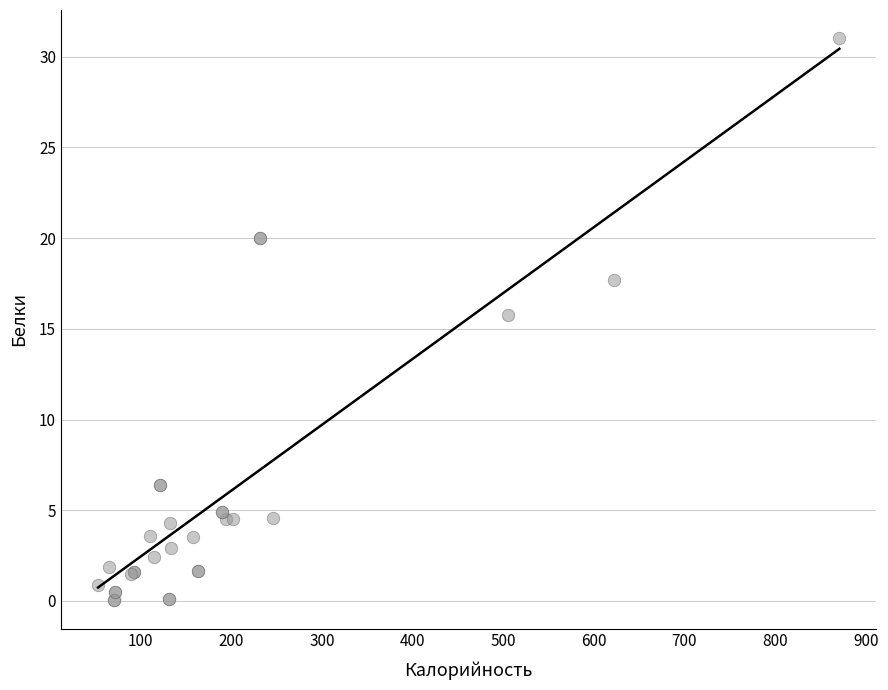

What Y value in the scatter plot is closest to 15?

15.8